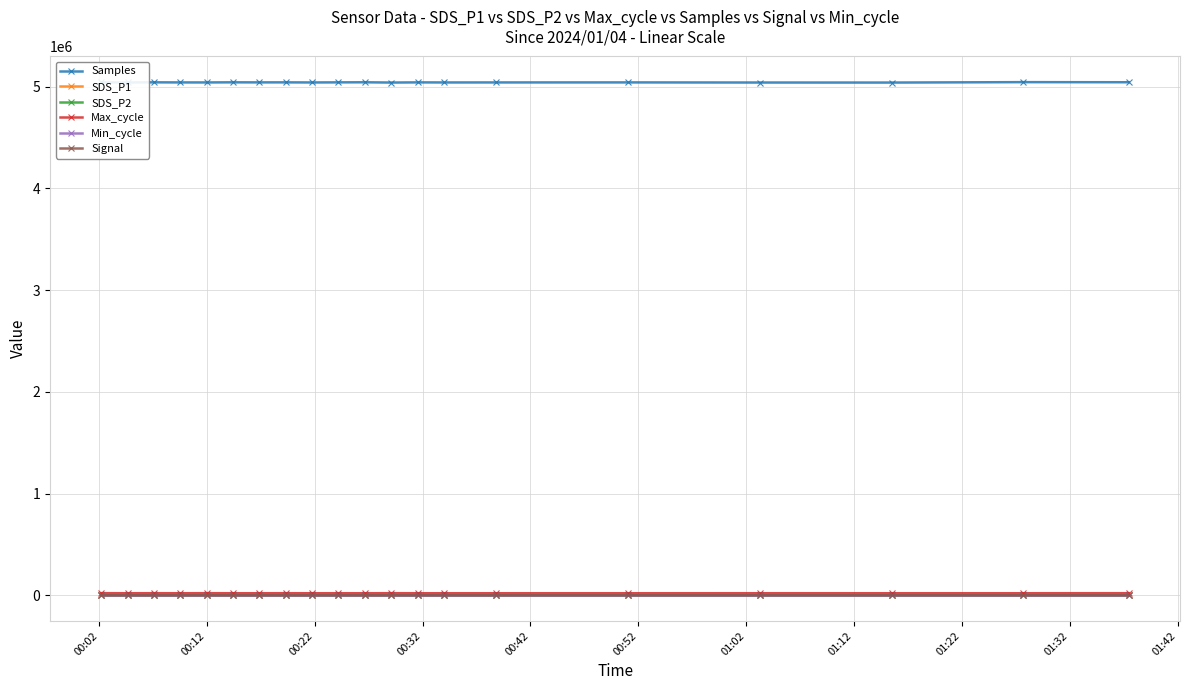

True or false: Samples has more than 1 interior local peaks.

True